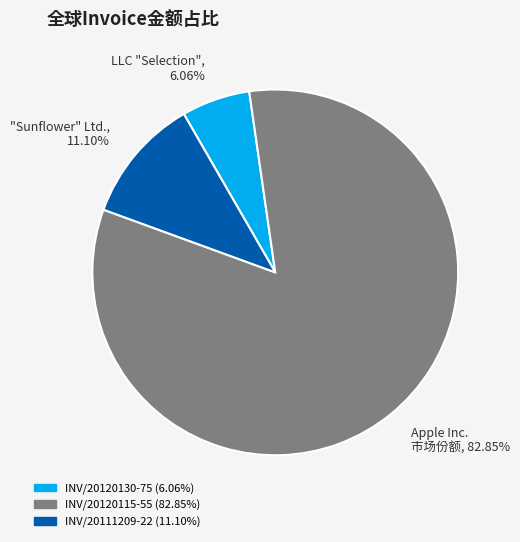

Which category has the biggest portion of the pie?

INV/20120115-55